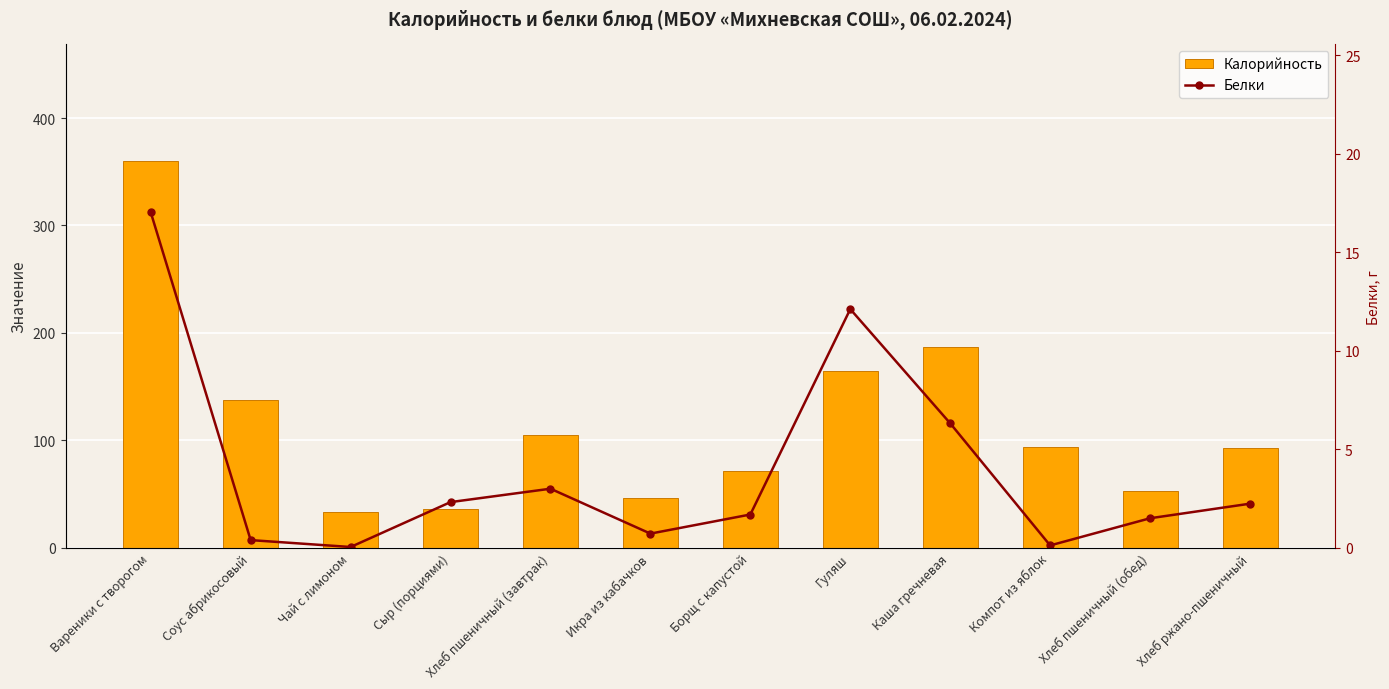

What are all the series names shown in the legend?

Калорийность, Белки